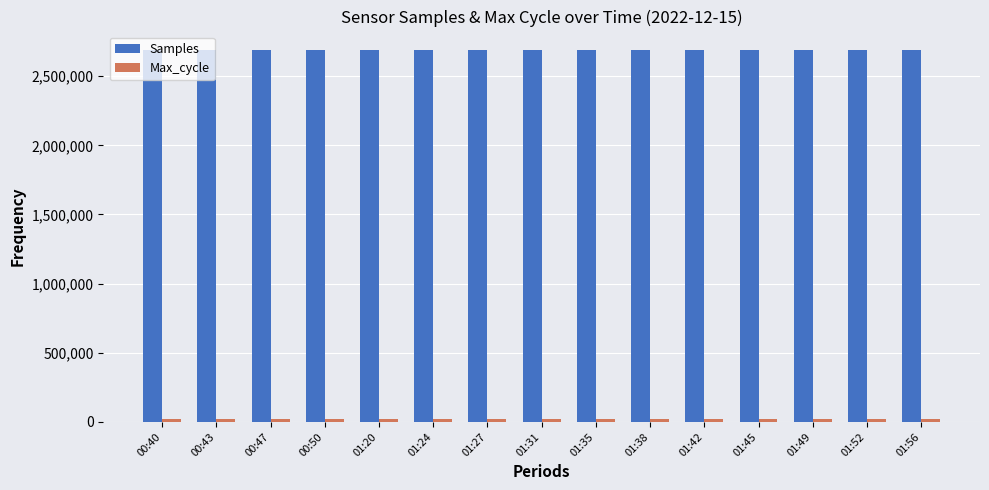

What is the value of the Samples bar at the 4th from the left?

2687355